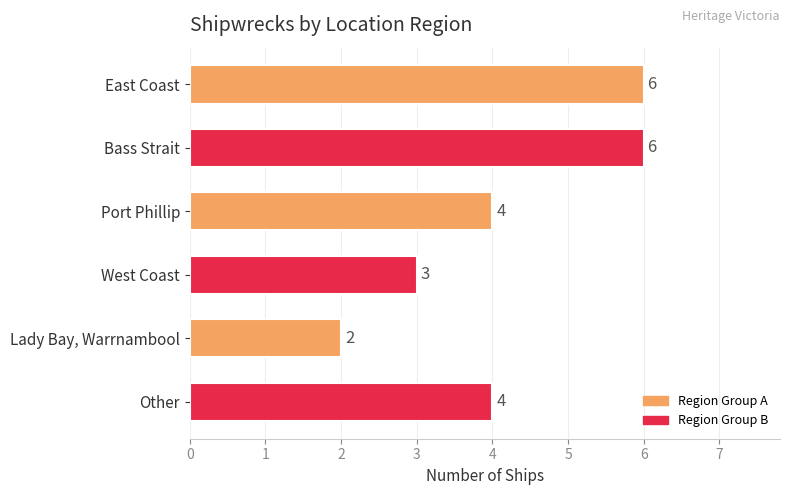

The value at Port Phillip is 4. True or false?

True